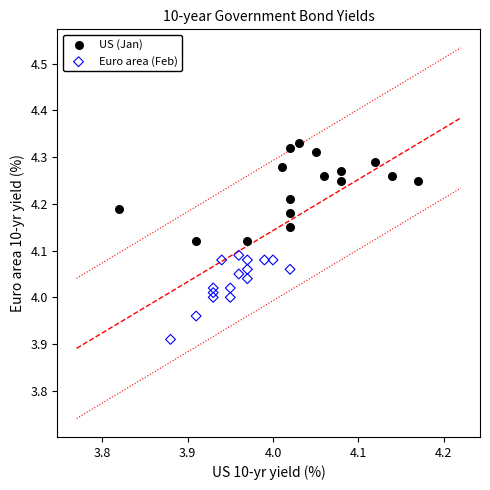

What are all the series names shown in the legend?

US (Jan), Euro area (Feb)